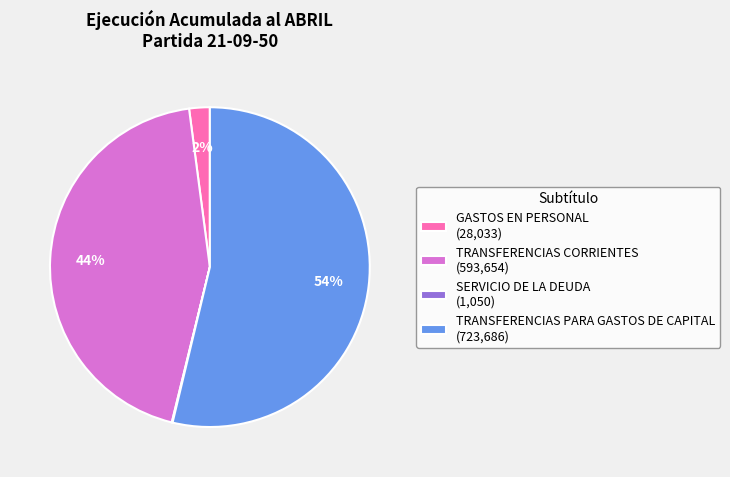

To the nearest percent, what is the difference between the largest and smallest slice percentages?

54%